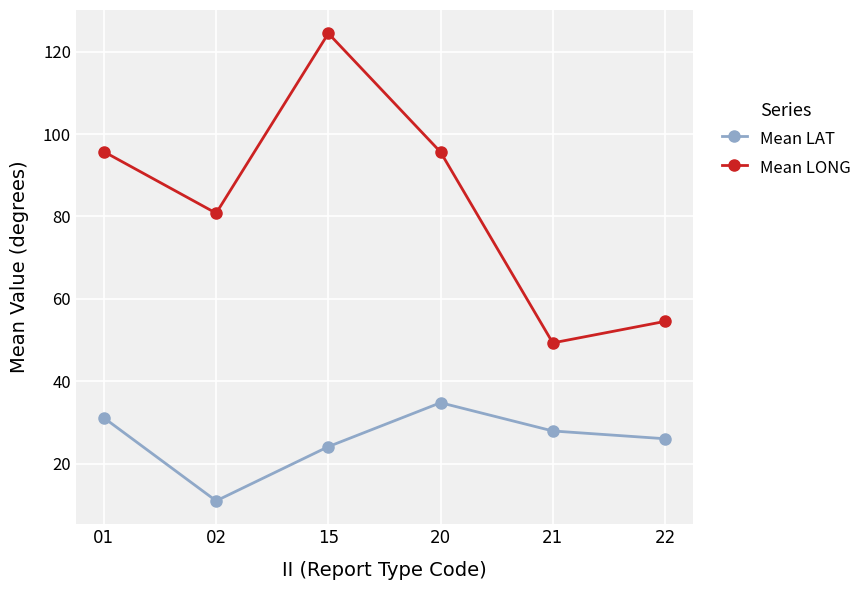

Which category has the lowest value in the Mean LAT series?

02